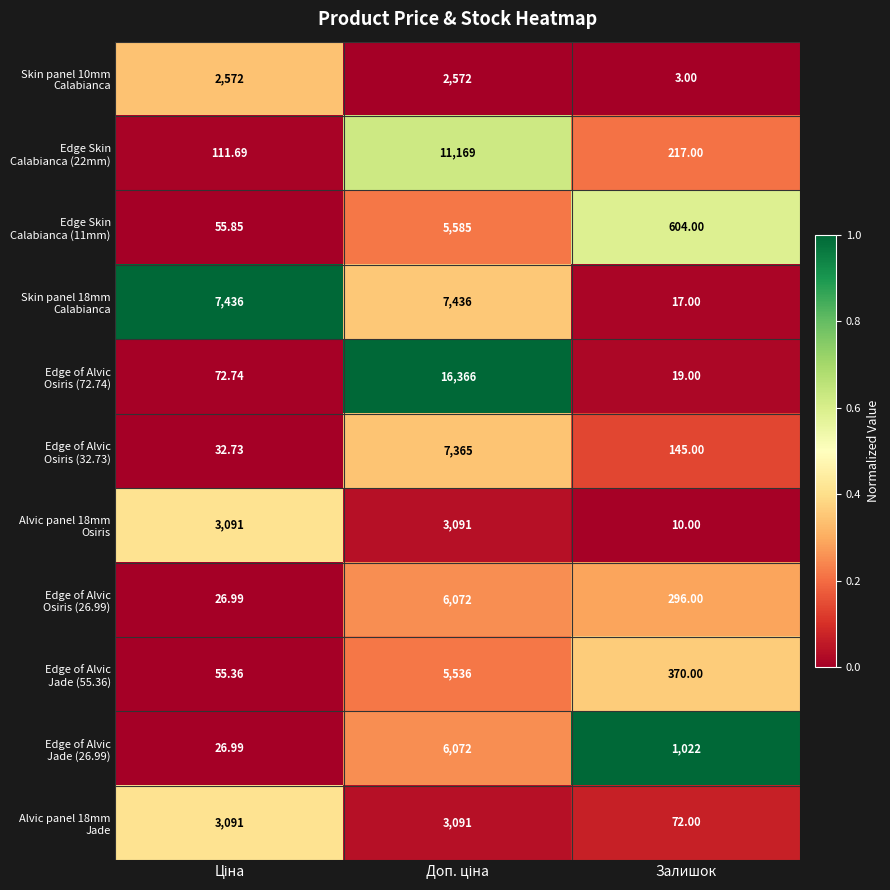

At which category is the sum across all series the highest?

Доп. ціна